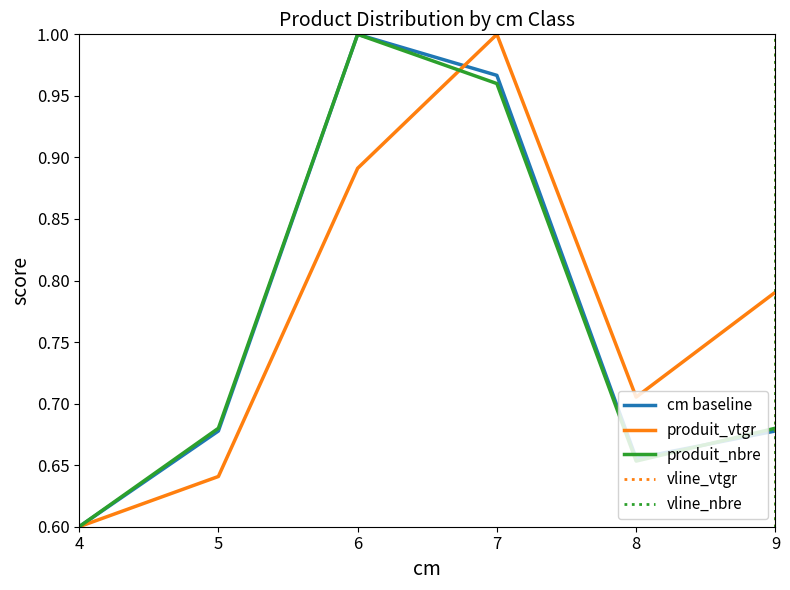

True or false: produit_vtgr has a value of 1.4 at 6.

False